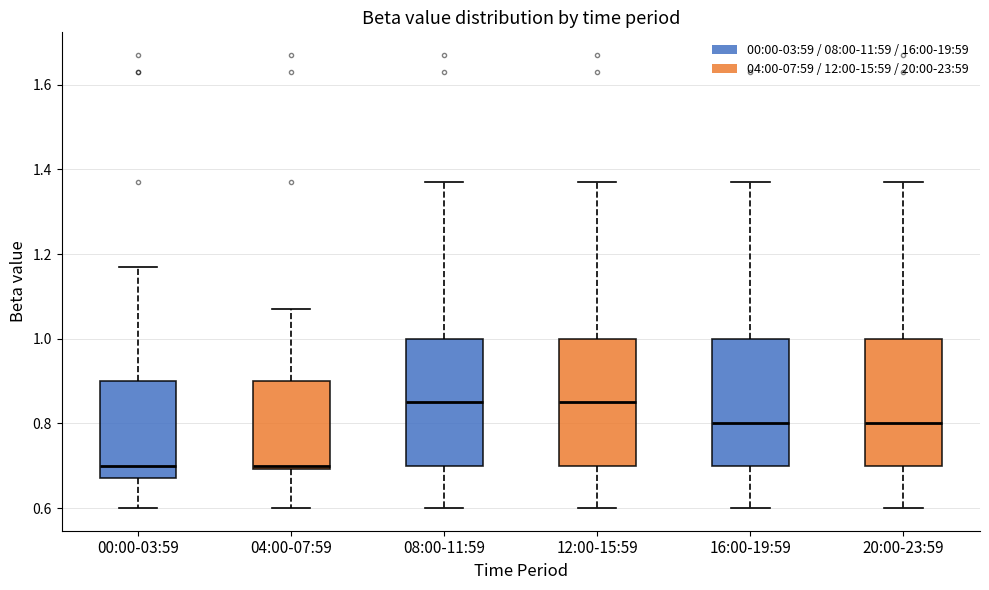

Reading left to right, read every box against the y-axis: the position of its median line, the range the box covers, and the ends of its whiskers. The values are not printed on the chart, so give them approximately, as read against the axis.

00:00-03:59: median 0.70, box 0.68 to 0.90, whiskers 0.60 to 1.18
04:00-07:59: median 0.70 (just above the box's lower edge), box 0.70 to 0.90, whiskers 0.60 to 1.08
08:00-11:59: median 0.86, box 0.70 to 1.00, whiskers 0.60 to 1.38
12:00-15:59: median 0.86, box 0.70 to 1.00, whiskers 0.60 to 1.38
16:00-19:59: median 0.80, box 0.70 to 1.00, whiskers 0.60 to 1.38
20:00-23:59: median 0.80, box 0.70 to 1.00, whiskers 0.60 to 1.38